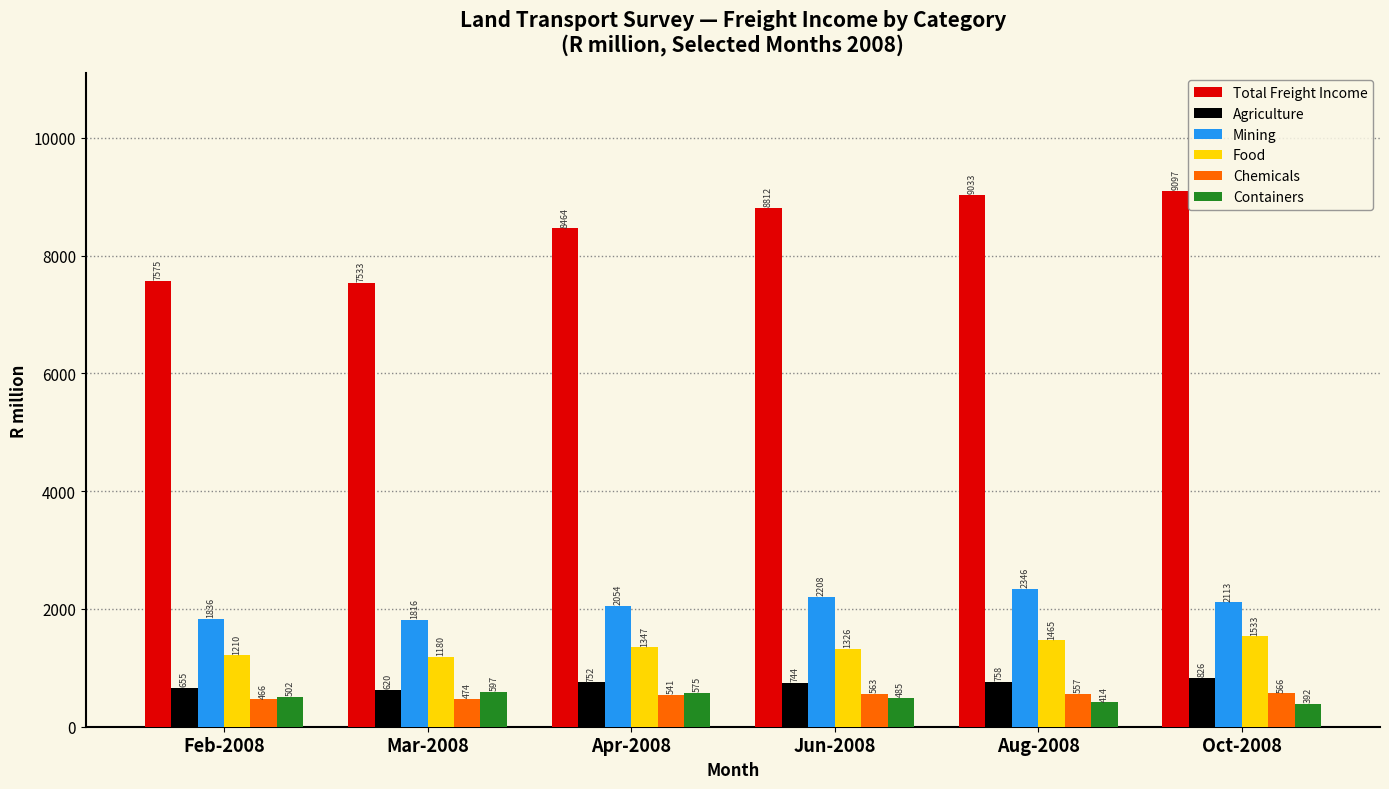

What is the spread (max minus min) of values at Feb-2008?

7109